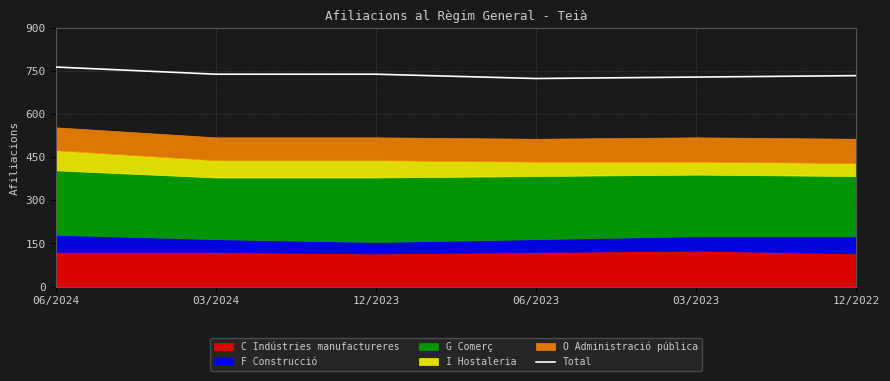

What is the value of the 6th point from the left?

735